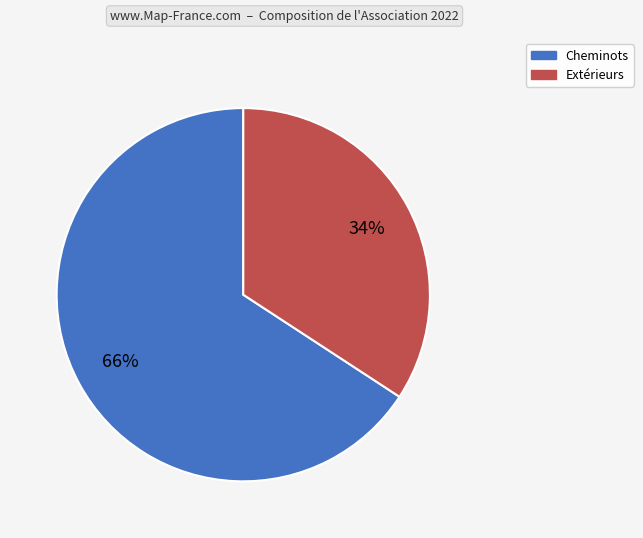

To the nearest percent, what percentage of the pie is Extérieurs?

34%